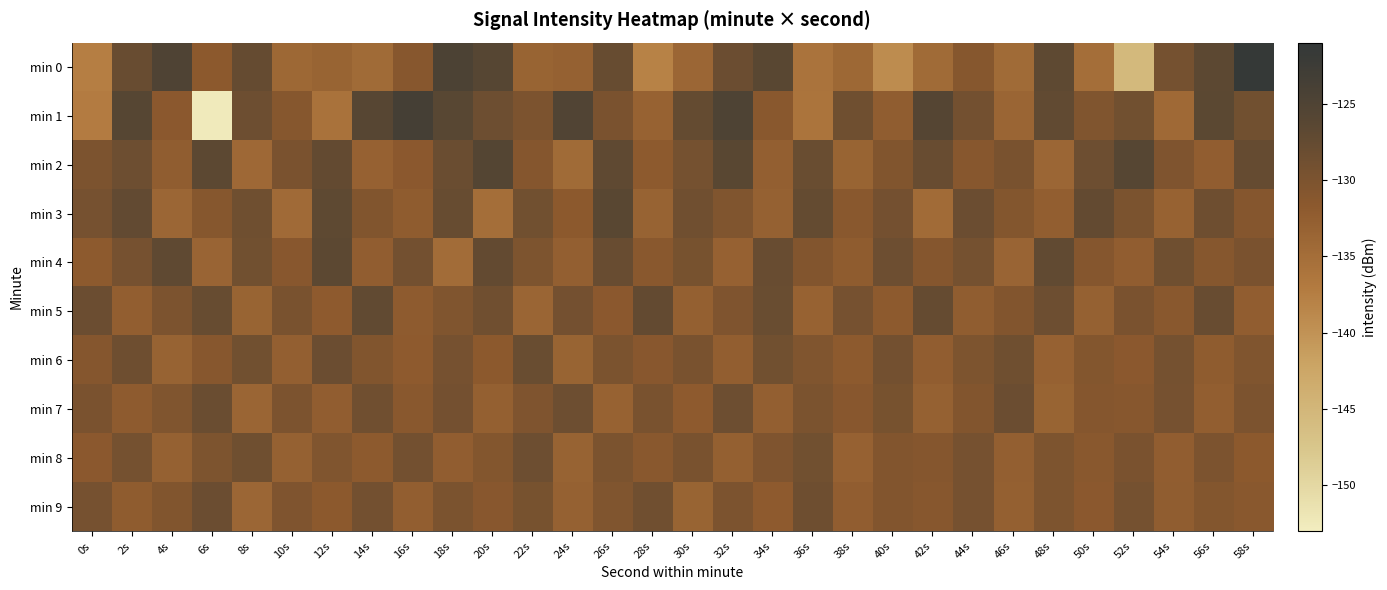

What is the spread (max minus min) of values at 50s?

7.7